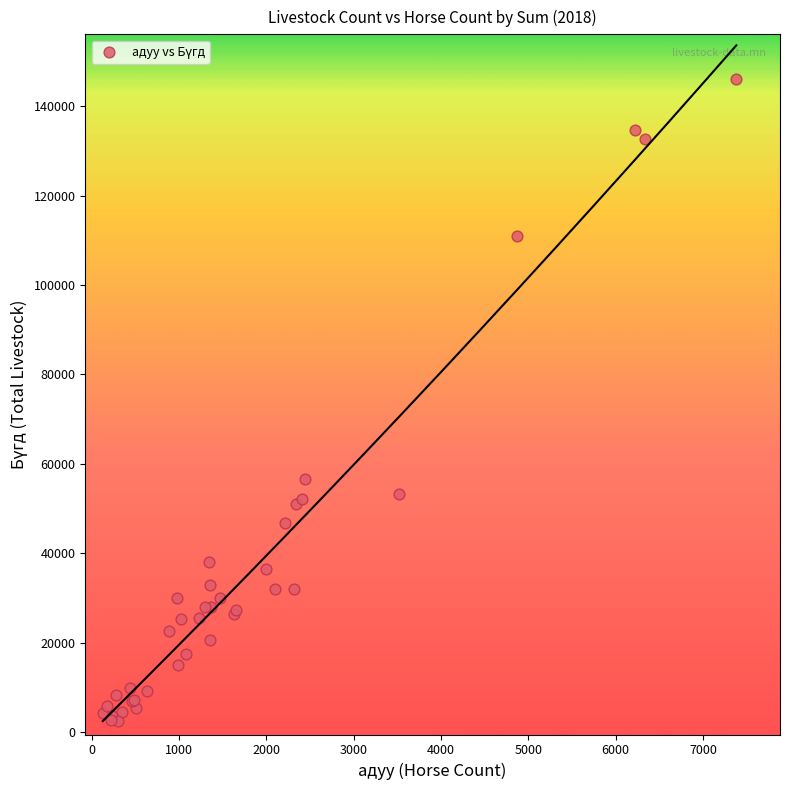

What Y value in the scatter plot is closest to 74252?

56483